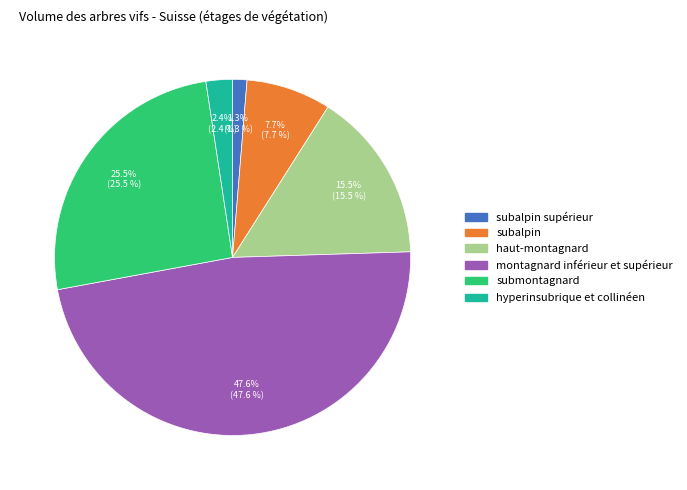

Is the sum of haut-montagnard and submontagnard greater than half?

No